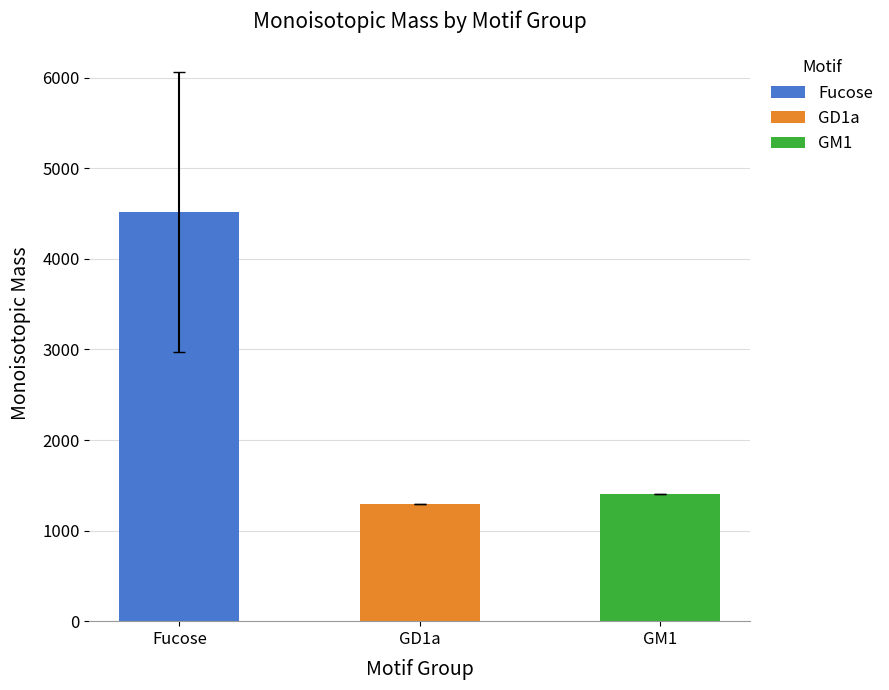

What is the greatest value displayed?

4517.9